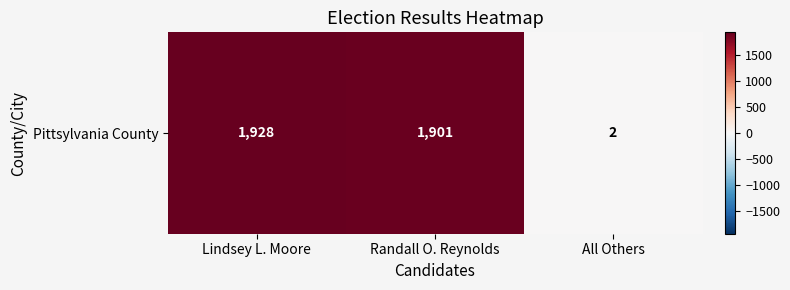

What is the sum of the values at All Others and Randall O. Reynolds?

1903